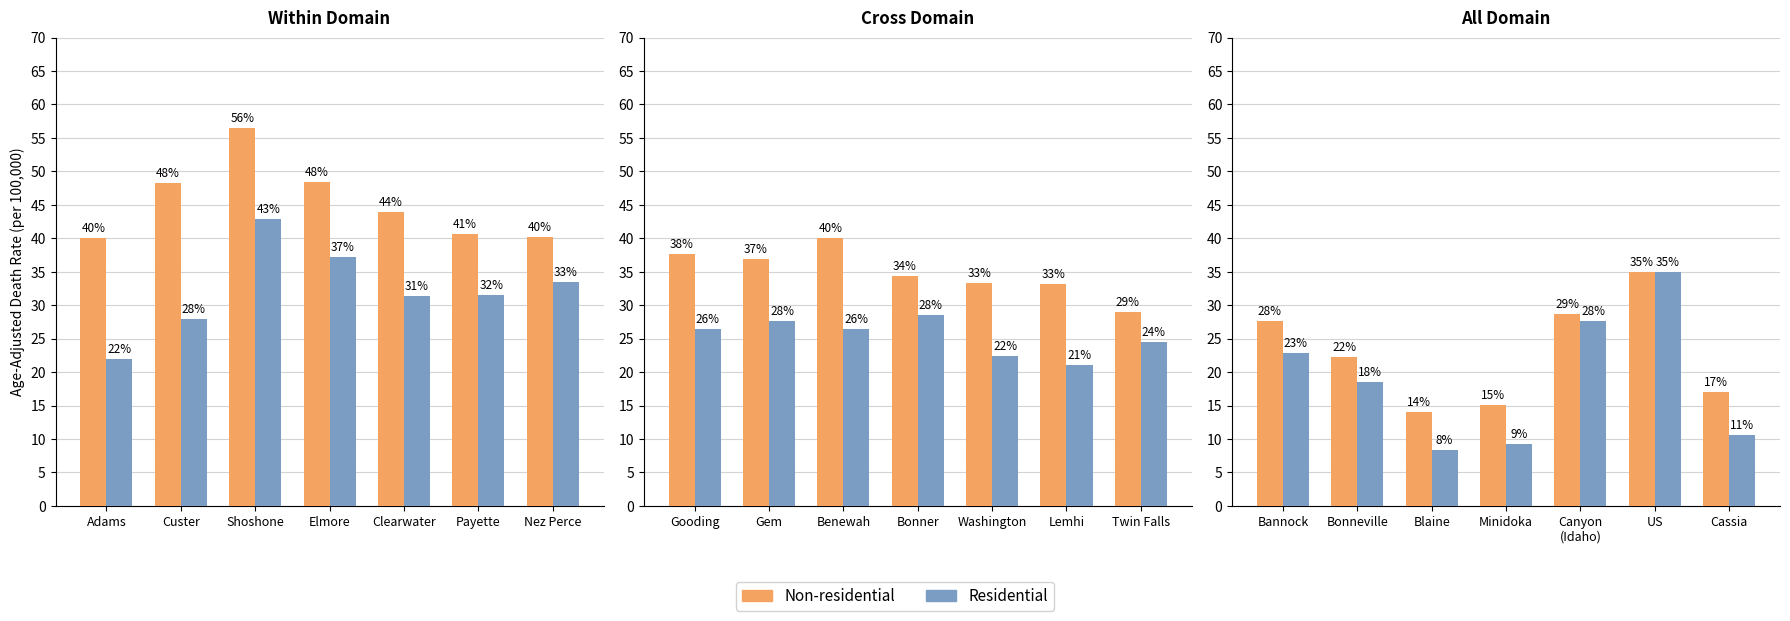

The Residential series shows 9.5 at Bonneville. True or false?

False